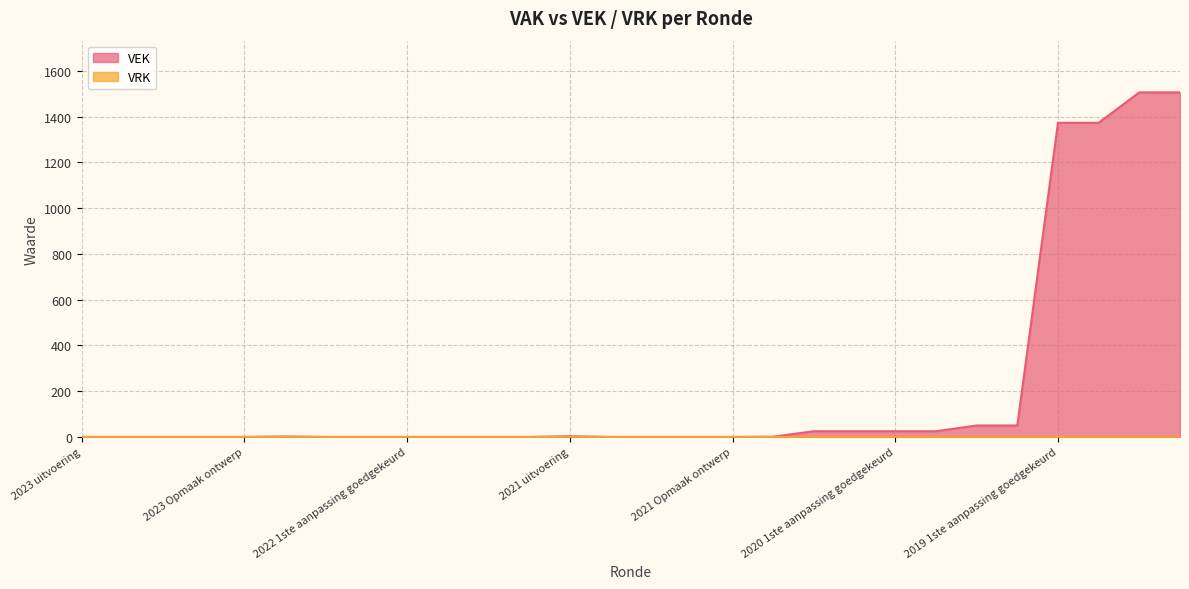

Reading right to left, list all the values displayed in this chart.

2019 opmaak ontwerp=1506	2019 opmaak goedgekeurd=1506	2019 1ste aanpassing ontwerp=1373	2019 1ste aanpassing goedgekeurd=1373	2020 Opmaak ontwerp=50	2020 Opmaak goedgekeurd=50	2020 1ste aanpassing ontwerp=25	2020 1ste aanpassing goedgekeurd=25	2020 2de aanpassing ontwerp=25	2020 2de aanpassing goedgekeurd=25	2020 uitvoering=1	2021 Opmaak ontwerp=0	2021 Opmaak goedgekeurd=0	2021 1ste aanpassing ontwerp=0	2021 1ste aanpassing goedgekeurd=0	2021 uitvoering=3	2022 Opmaak ontwerp=0	2022 Opmaak goedgekeurd=0	2022 1ste aanpassing ontwerp=0	2022 1ste aanpassing goedgekeurd=0	2022 2de aanpassing ontwerp=0	2022 2de aanpassing goedgekeurd=0	2022 uitvoering=2	2023 Opmaak ontwerp=0	2023 Opmaak goedgekeurd=0	2023 1ste aanpassing ontwerp=0	2023 1ste aanpassing goedgekeurd=0	2023 uitvoering=0